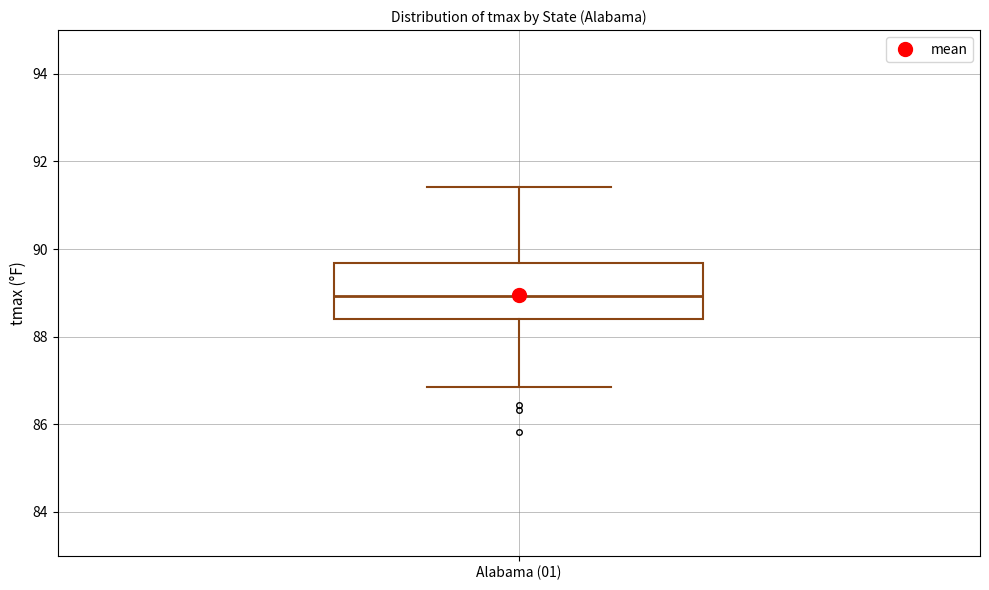

Read this box plot against the y-axis: the position of the median line, the range covered by the box, and the ends of both whiskers. The values are not printed on the chart, so give them approximately, as read against the axis.

median 89.0, box 88.4 to 89.6, whiskers 86.8 to 91.4